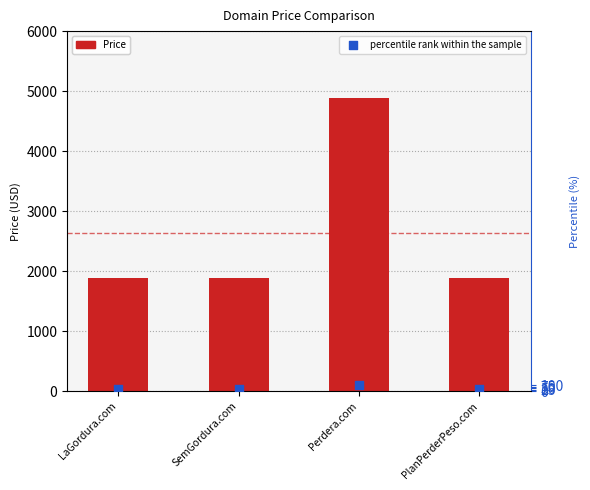

Which series has the widest spread of Y values?

Price